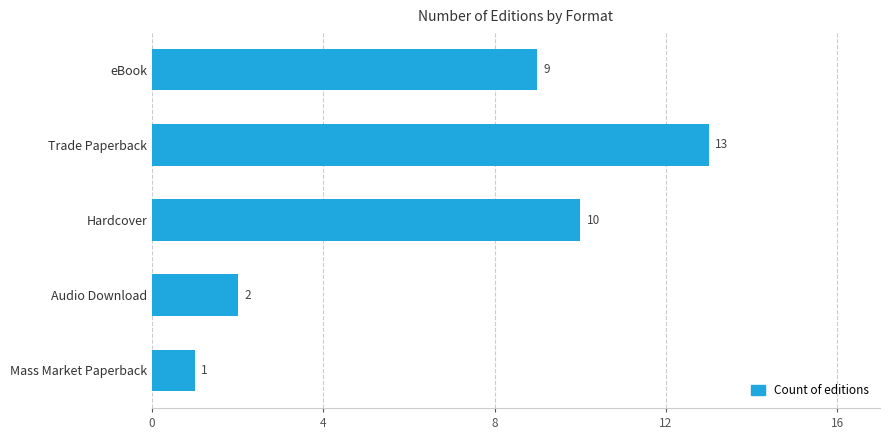

Rank the categories by value from lowest to highest.

Mass Market Paperback, Audio Download, eBook, Hardcover, Trade Paperback